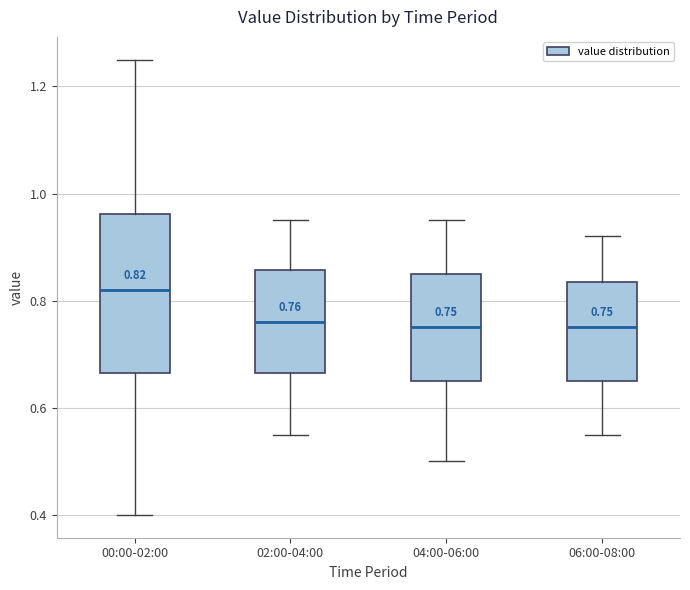

Which box is the tallest, from its lower edge to its upper edge?

00:00-02:00